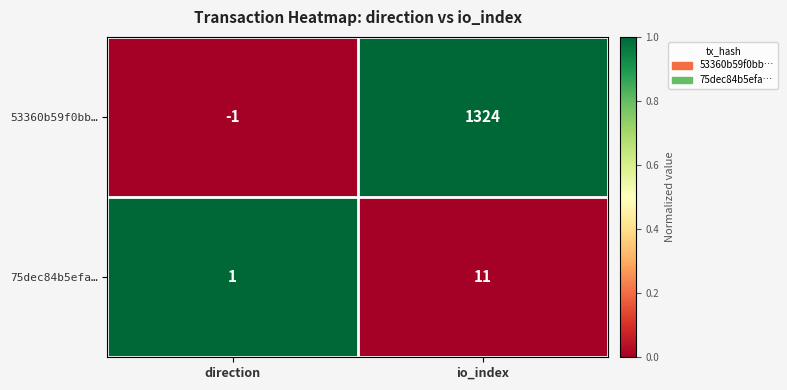

The 53360b59f0bb… series shows 1930 at io_index. True or false?

False